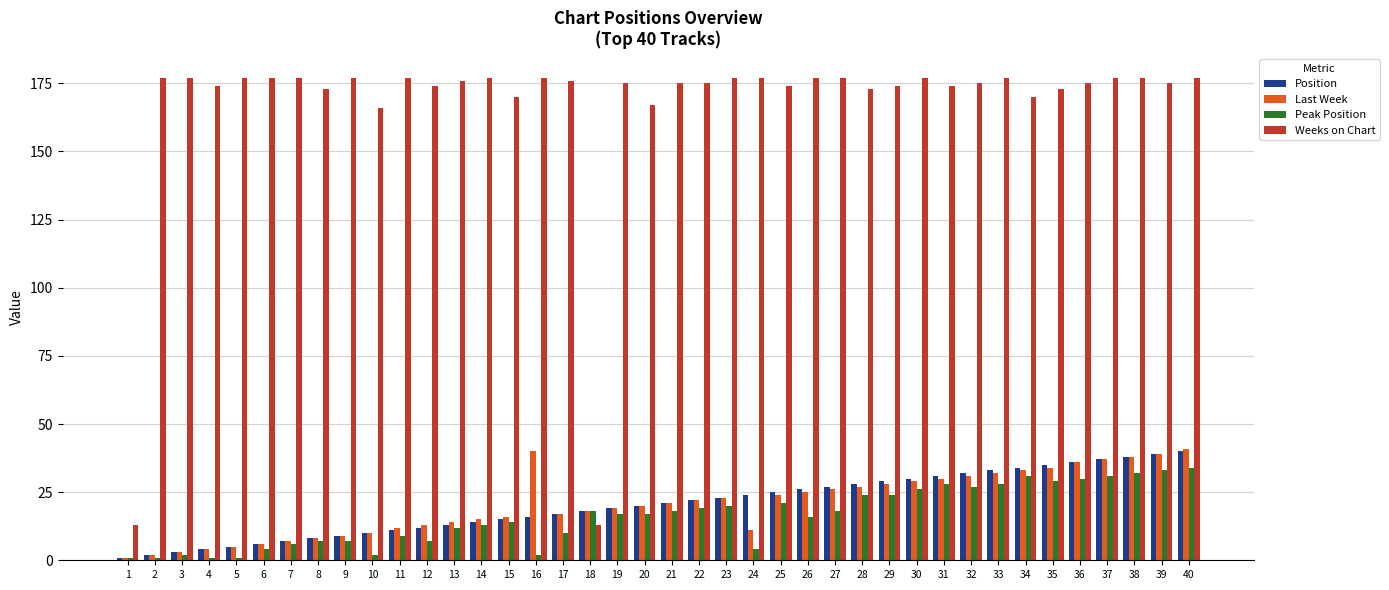

What is the maximum value shown in the chart?

177